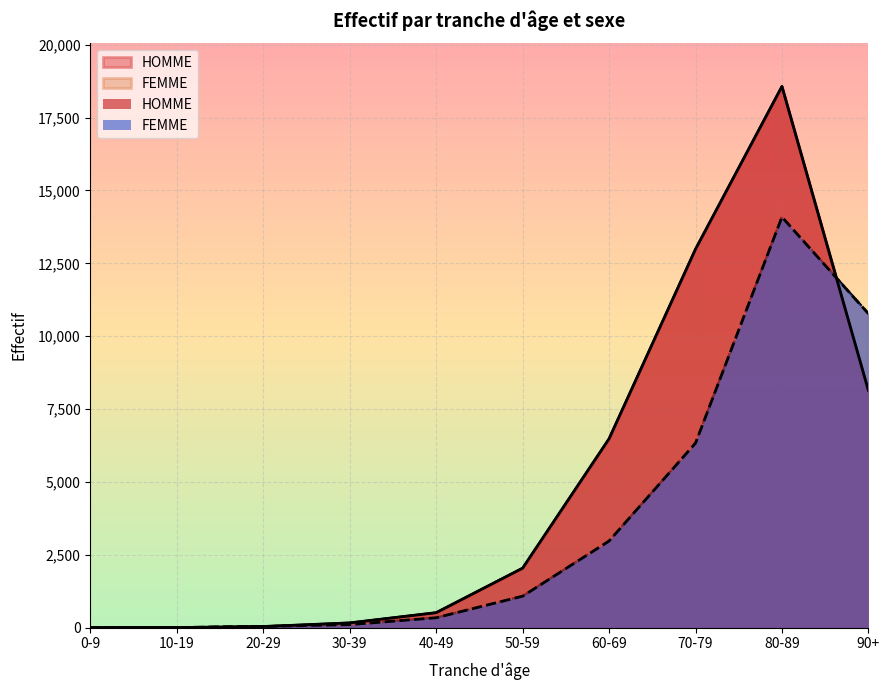

Which has a higher value, 10-19 or 60-69?

60-69